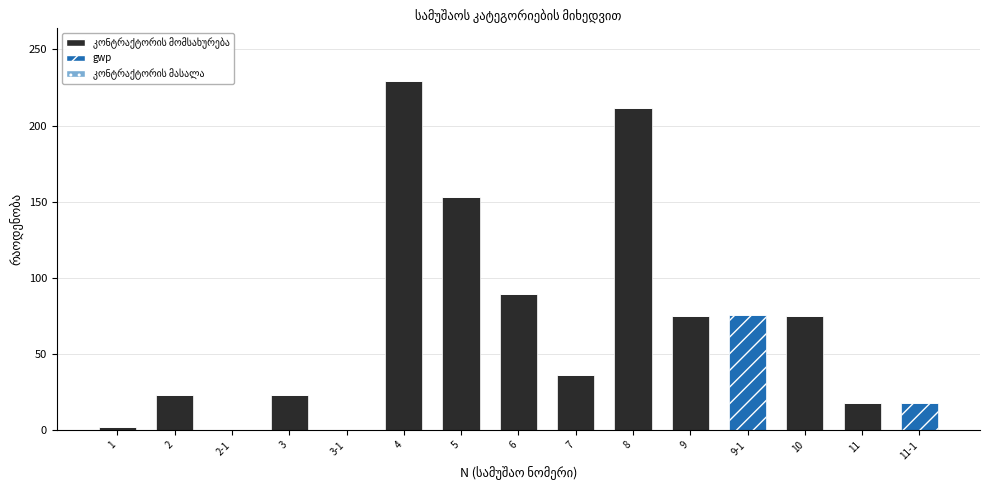

At which category is the sum across all series the highest?

4